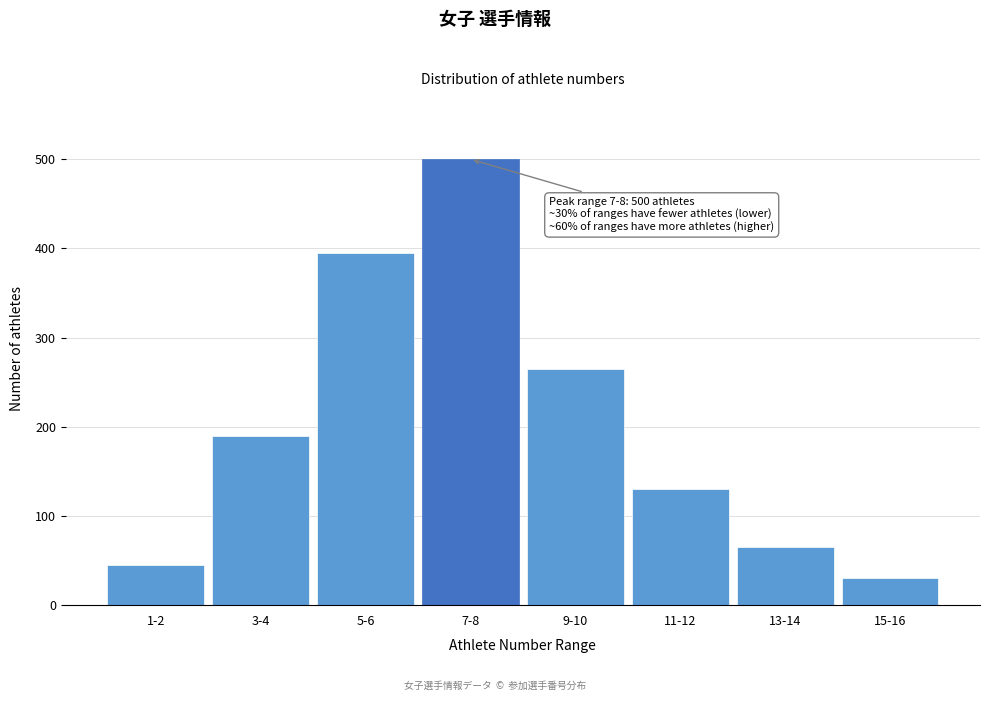

Reading left to right, extract all data points from this chart.

1-2=45	3-4=190	5-6=395	7-8=500	9-10=265	11-12=130	13-14=65	15-16=30